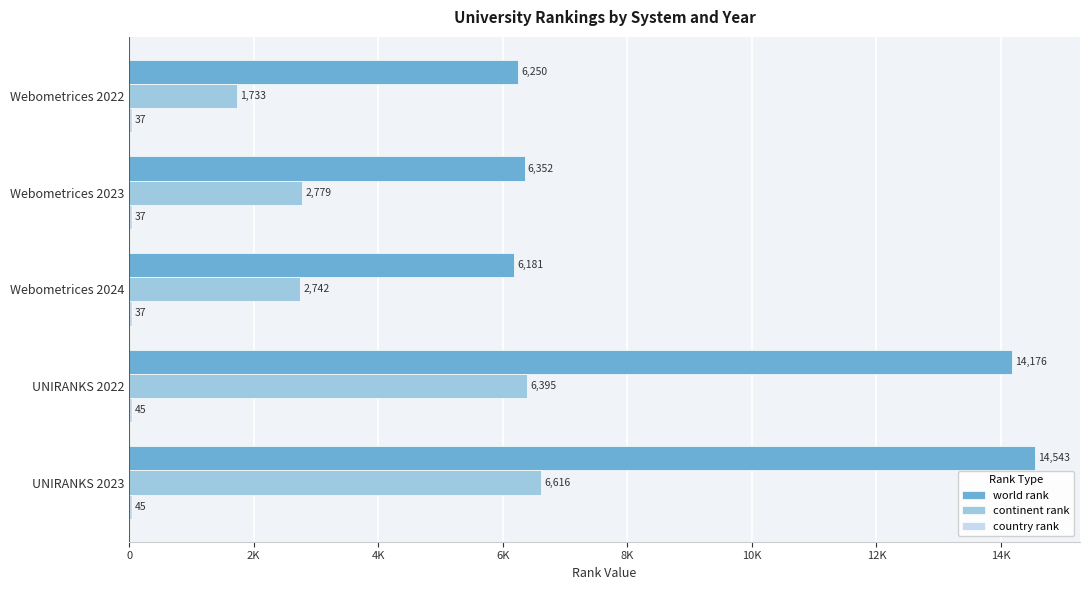

What position from the left is Webometrices 2024?

3